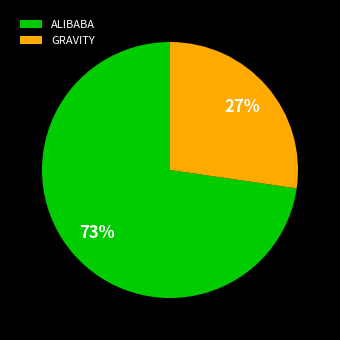

What percentage is the ALIBABA slice, to the nearest percent?

73%